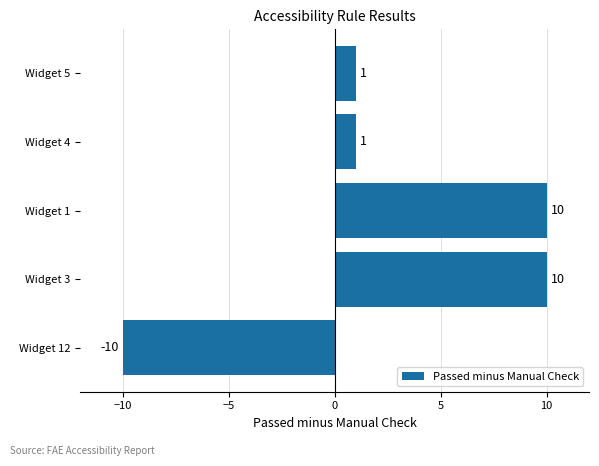

What is the sum of all values?

12